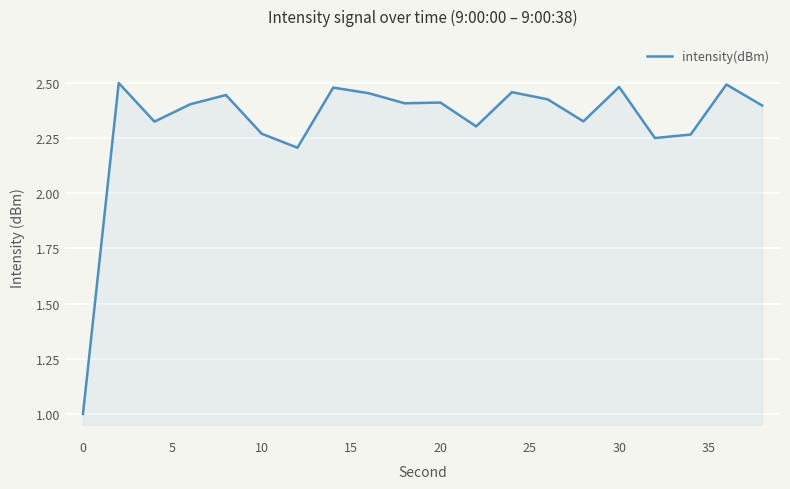

What is the minimum value shown in the chart?

1.0